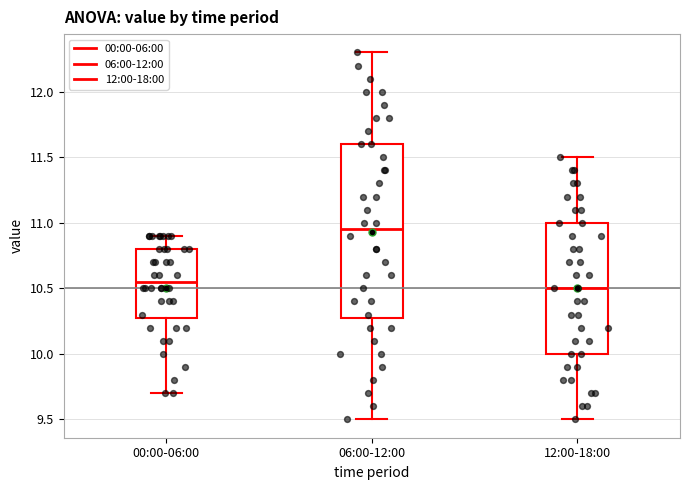

Where is the lower edge of the box for 06:00-12:00 on the y-axis? The values are not printed on the chart, so give them approximately, as read against the axis.

10.30